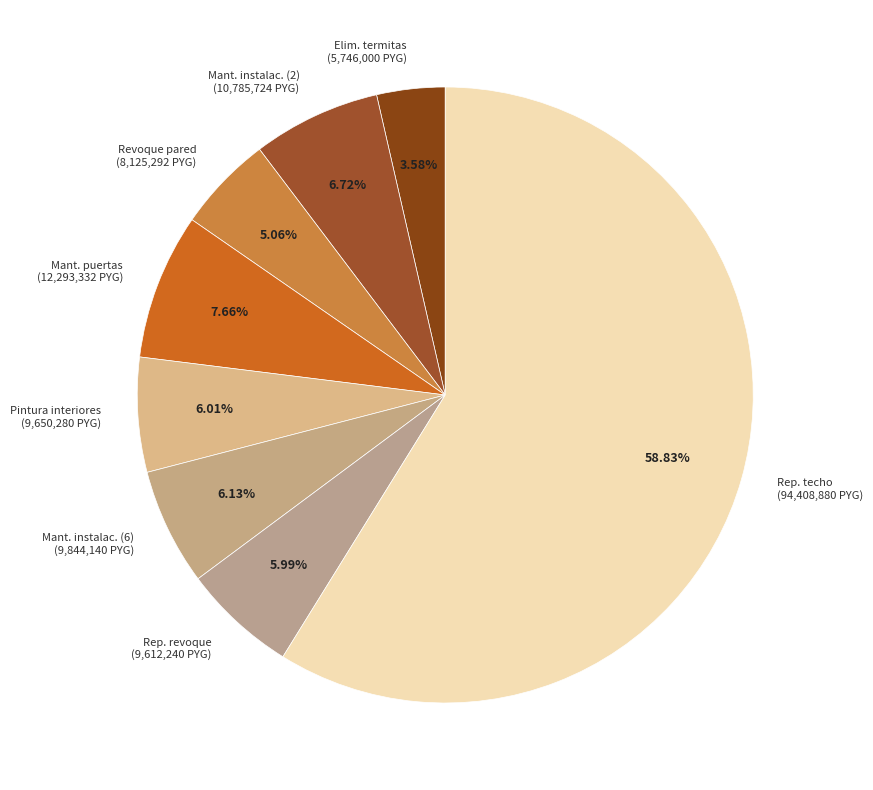

Which has a higher value, Rep. techo (94,408,880 PYG) or Pintura interiores (9,650,280 PYG)?

Rep. techo (94,408,880 PYG)